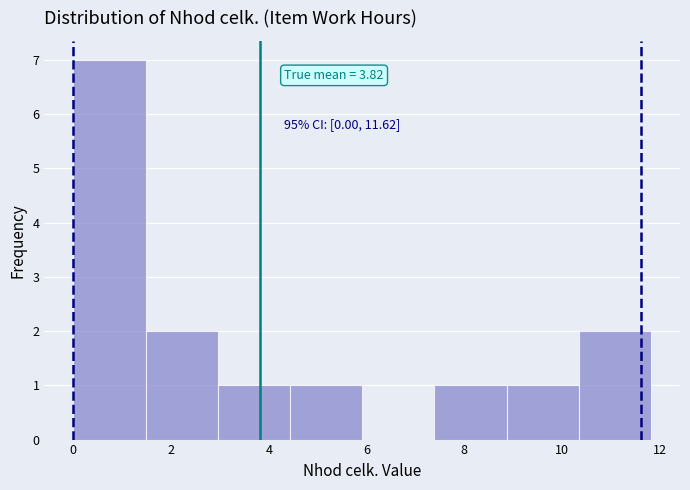

Which range on the x-axis has the tallest bar?

0.0 to 1.4